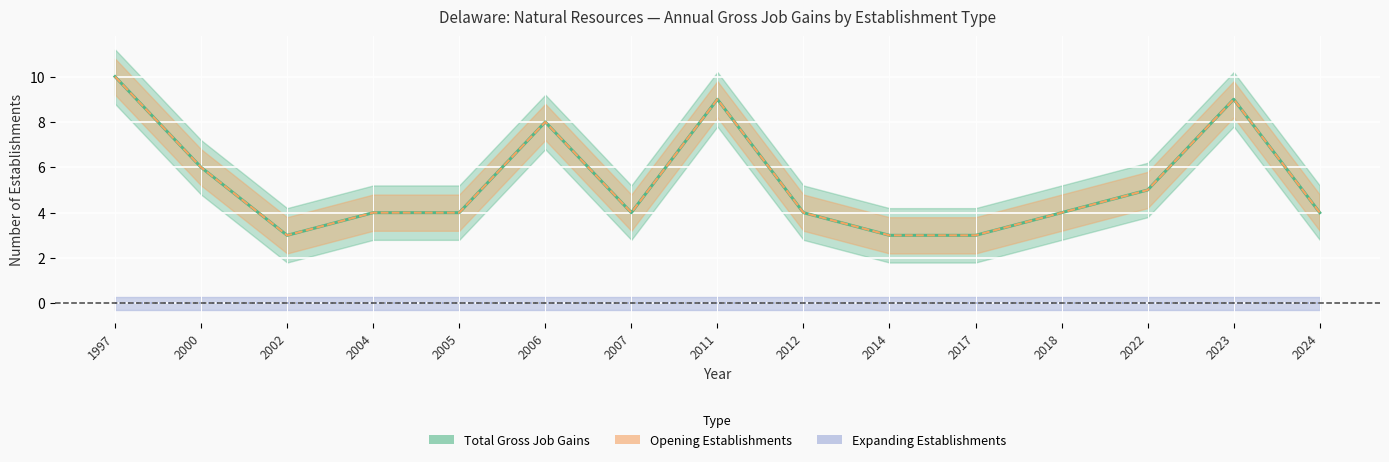

At which category does Total Gross Job Gains reach its first local peak?

2006